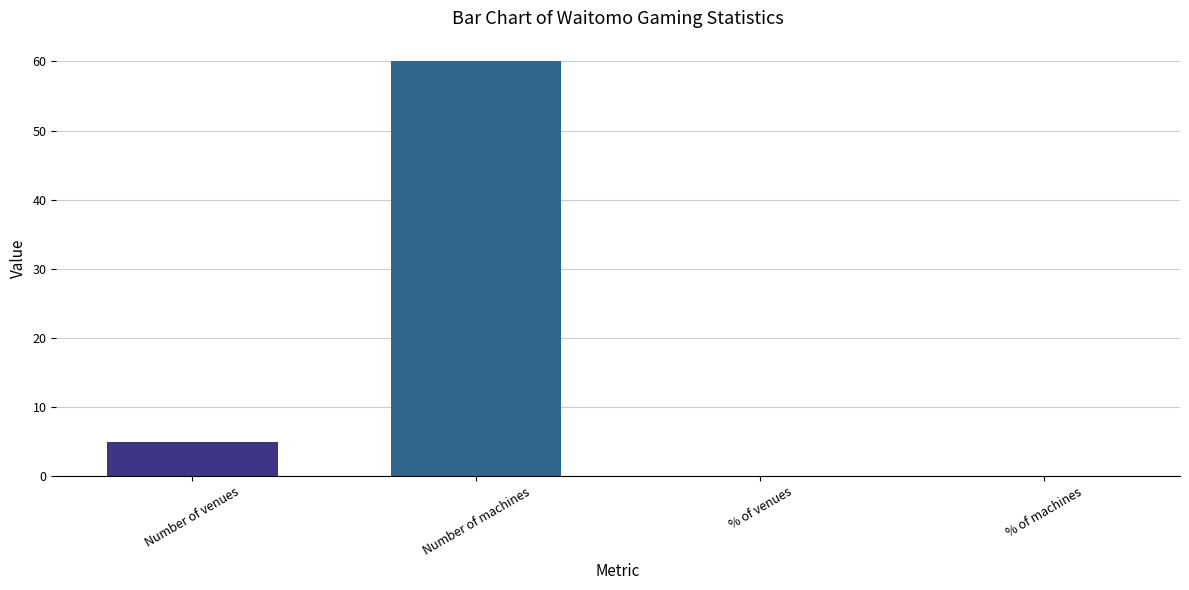

Which category has the highest value across all series?

Number of machines